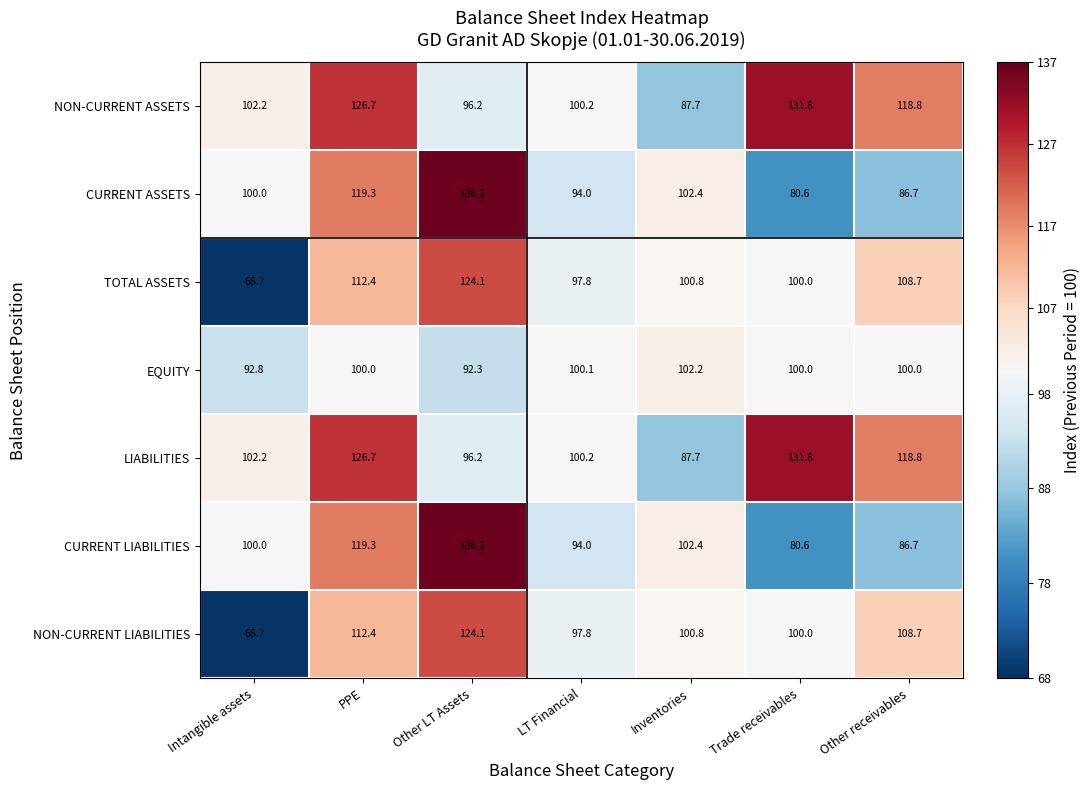

At which category does the chart reach its peak across all series?

Other LT Assets